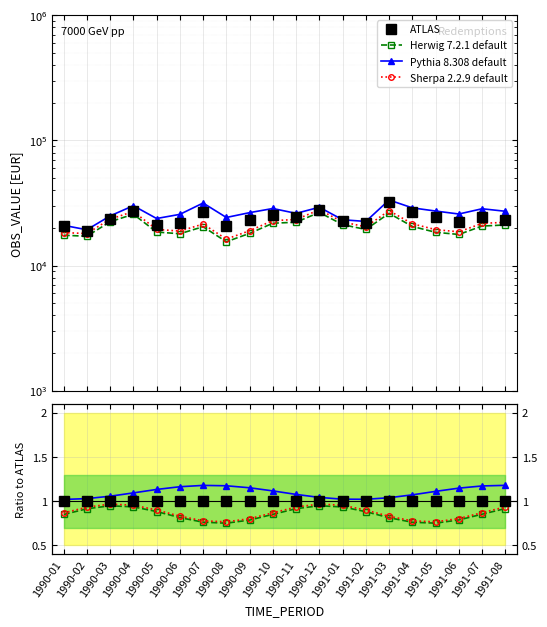

How many Sherpa 2.2.9 default values are between 0 and 1?

20